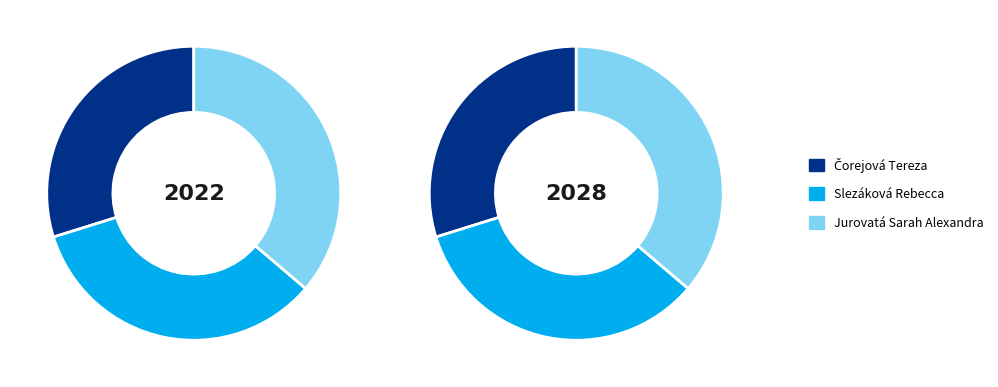

Is Jurovatá Sarah Alexandra the majority of the pie?

No